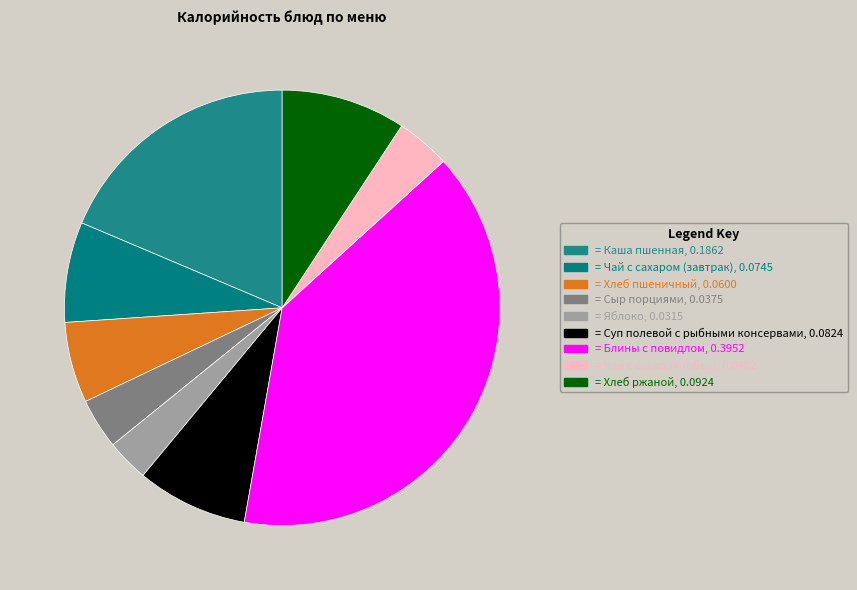

What is the largest slice in the pie chart?

Блины с повидлом